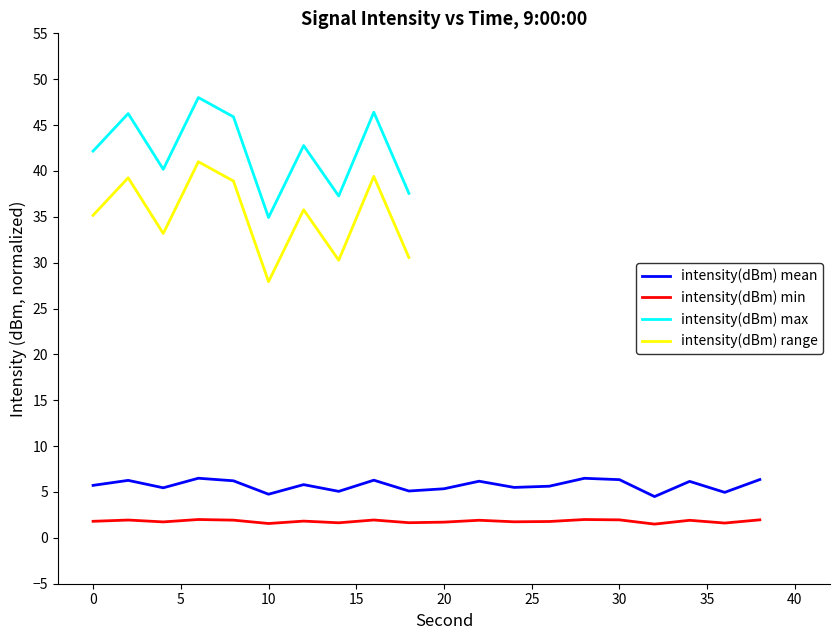

True or false: intensity(dBm) mean and intensity(dBm) min intersect in this chart.

False